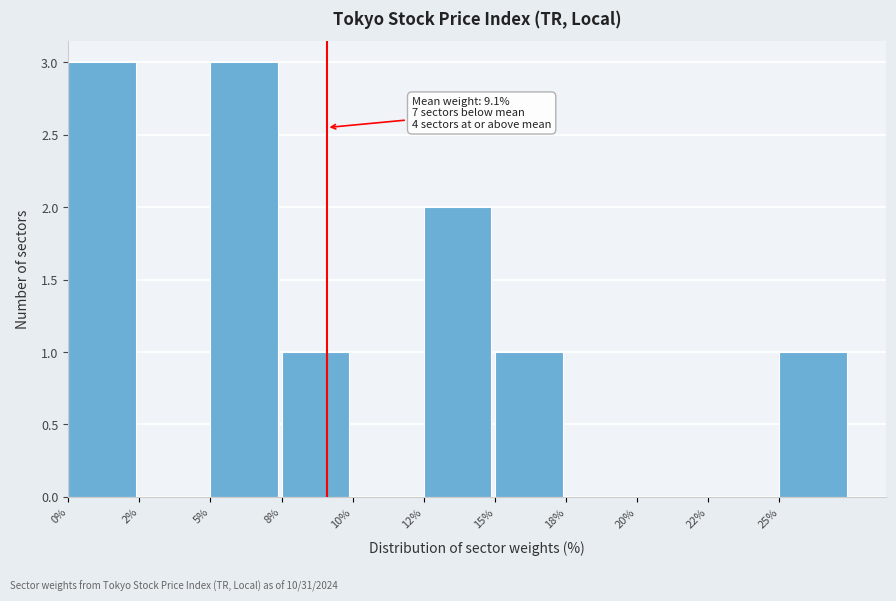

Approximately how many times larger is the value at 5% compared to 8%?

3.0